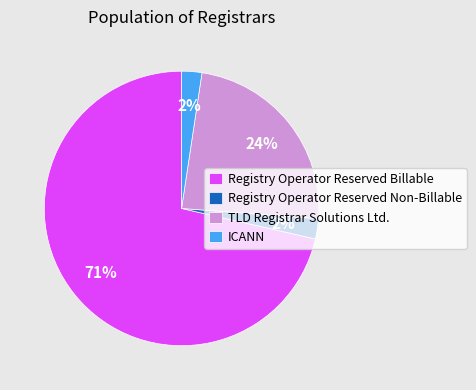

Combined, do Registry Operator Reserved Billable and ICANN account for over 50%?

Yes